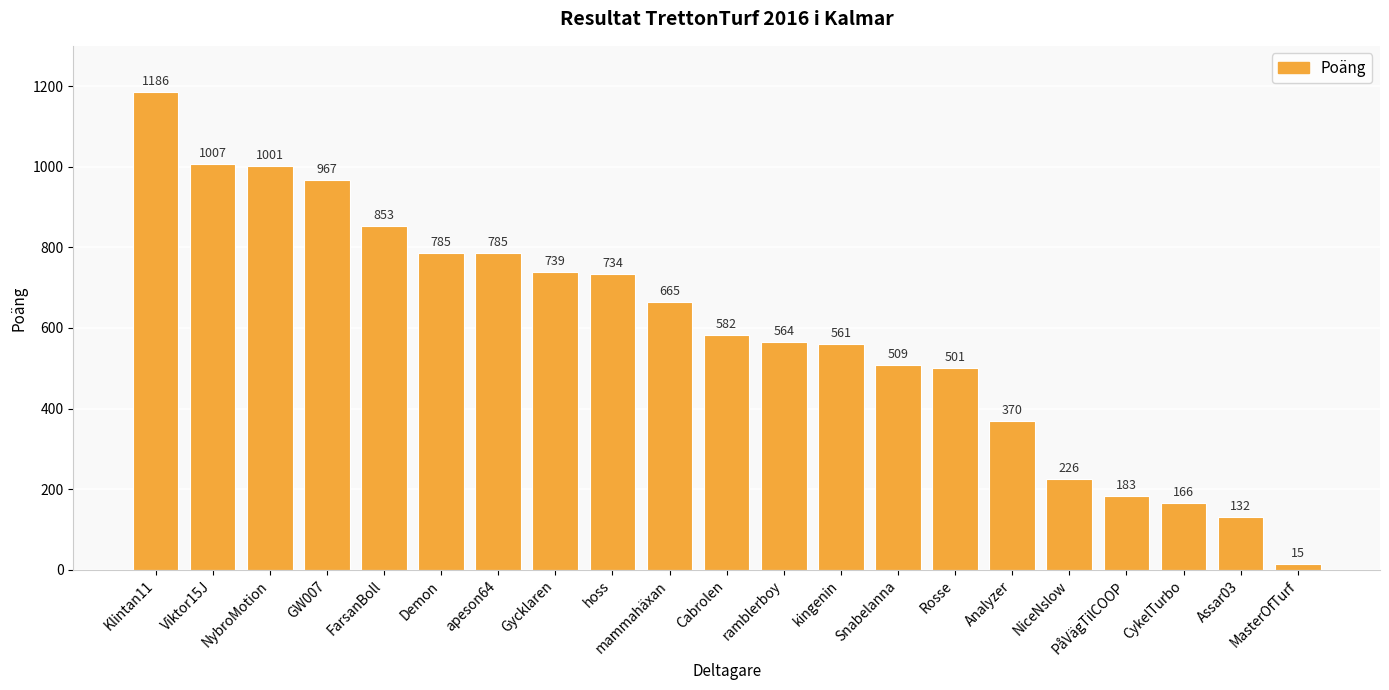

Is it true that the value at Cabrolen is 582?

True